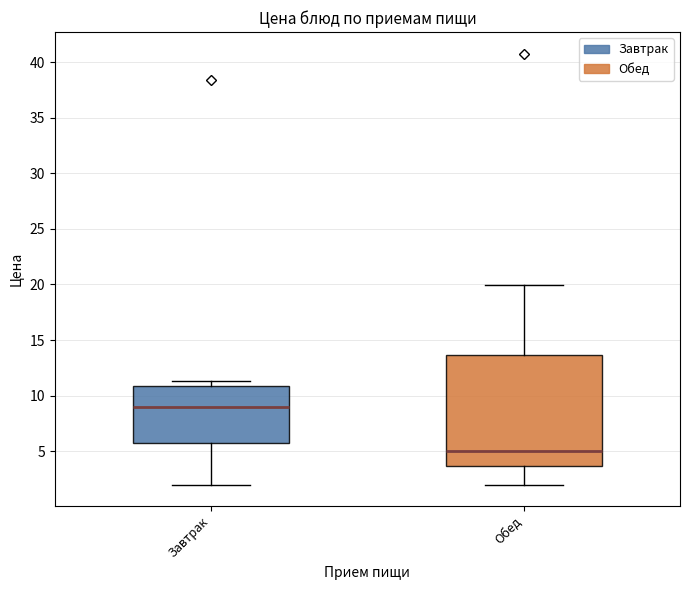

Reading left to right, read every box against the y-axis: the position of its median line, the range the box covers, and the ends of its whiskers. The values are not printed on the chart, so give them approximately, as read against the axis.

Завтрак: median 9.0, box 5.5 to 11.0, whiskers 2.0 to 11.5
Обед: median 5.0, box 3.5 to 13.5, whiskers 2.0 to 20.0